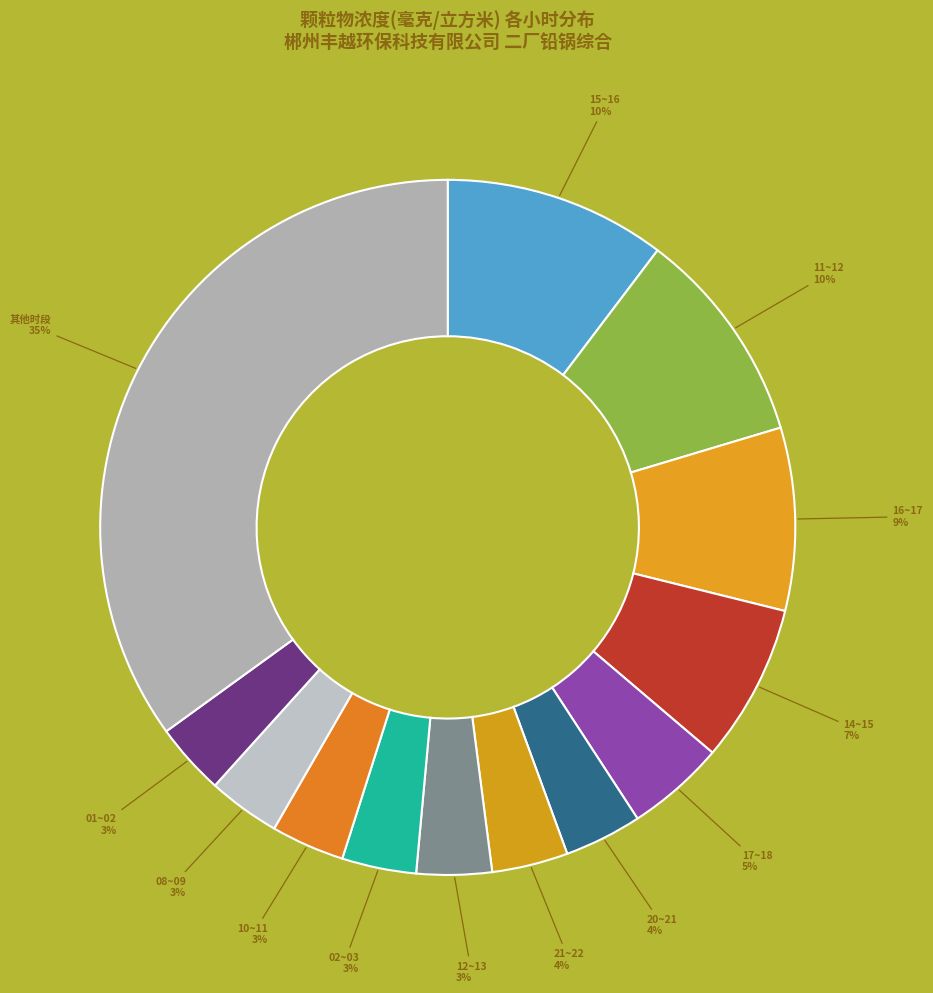

Is there any slice that represents more than half of the pie?

No